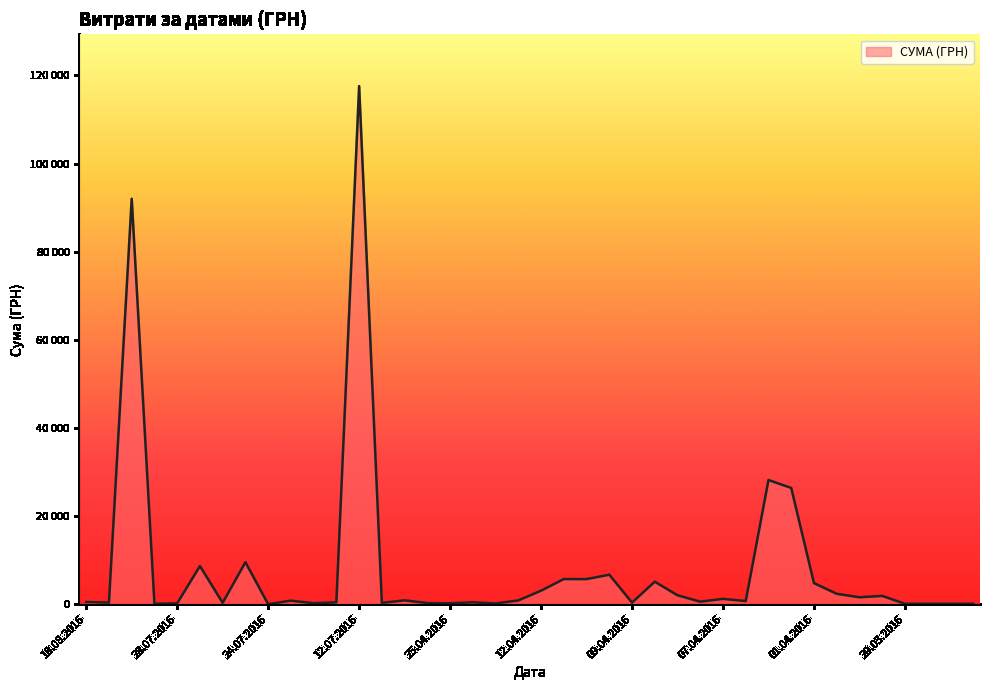

Is this an area chart (filled region under the line)?

Yes